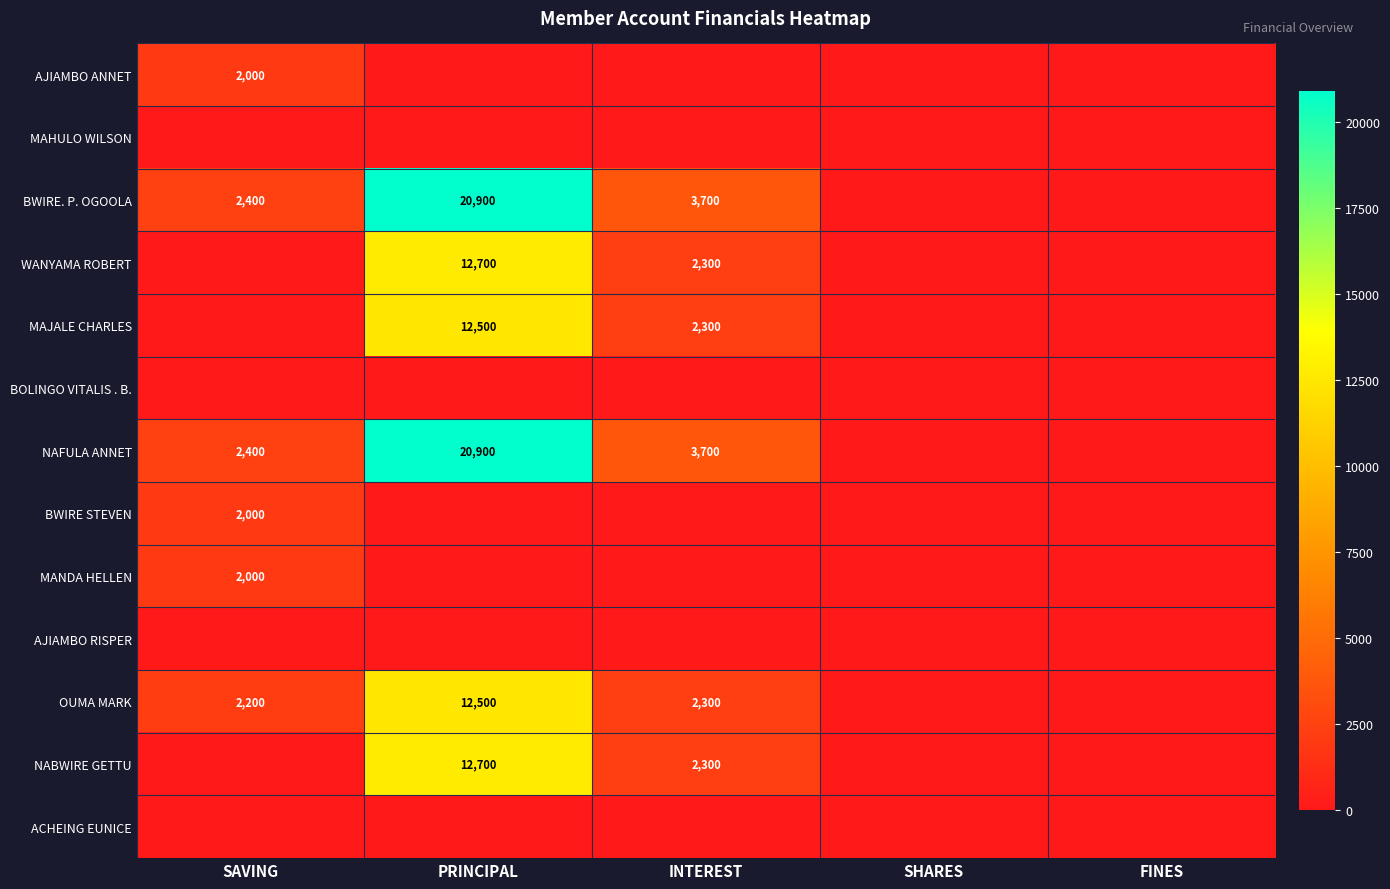

At which category is the sum across all series the highest?

PRINCIPAL